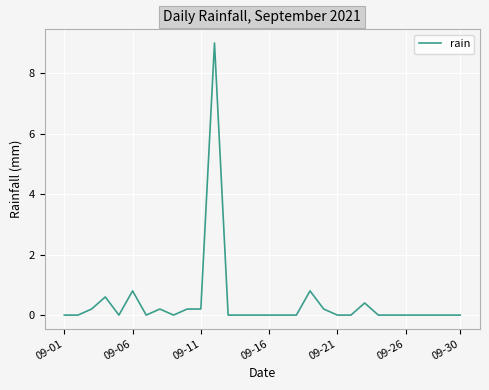

What is the greatest value displayed?

9.0